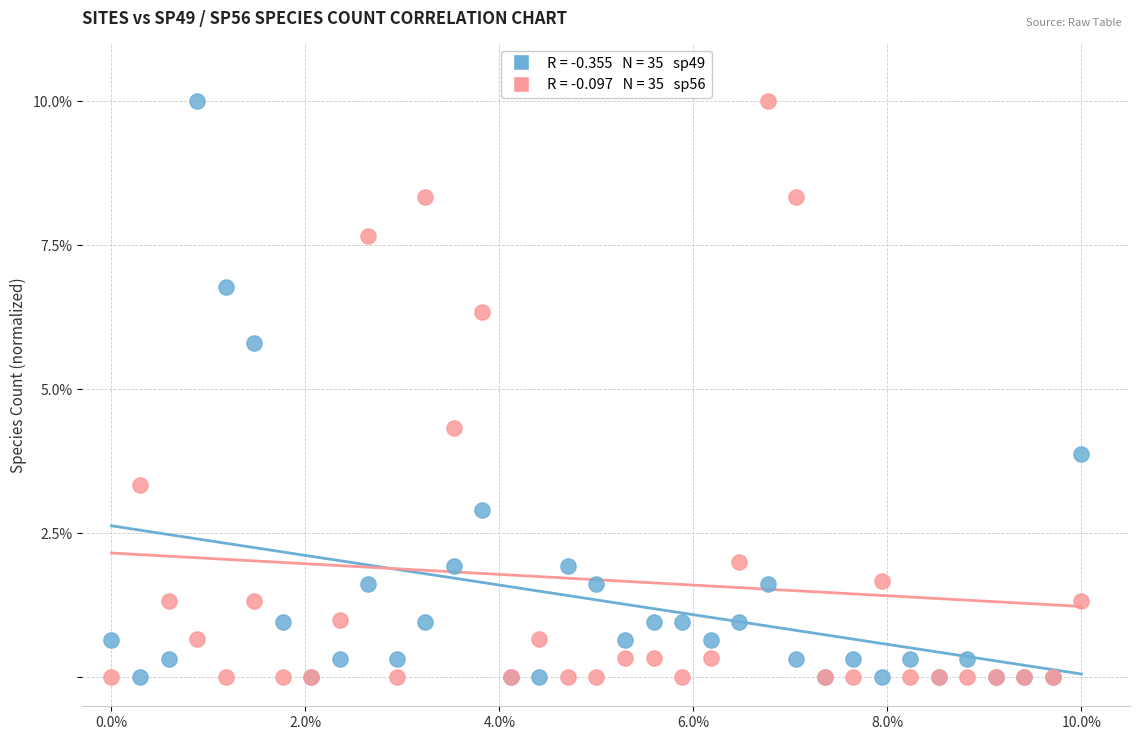

Across all series, what Y value is closest to 5?

4.3